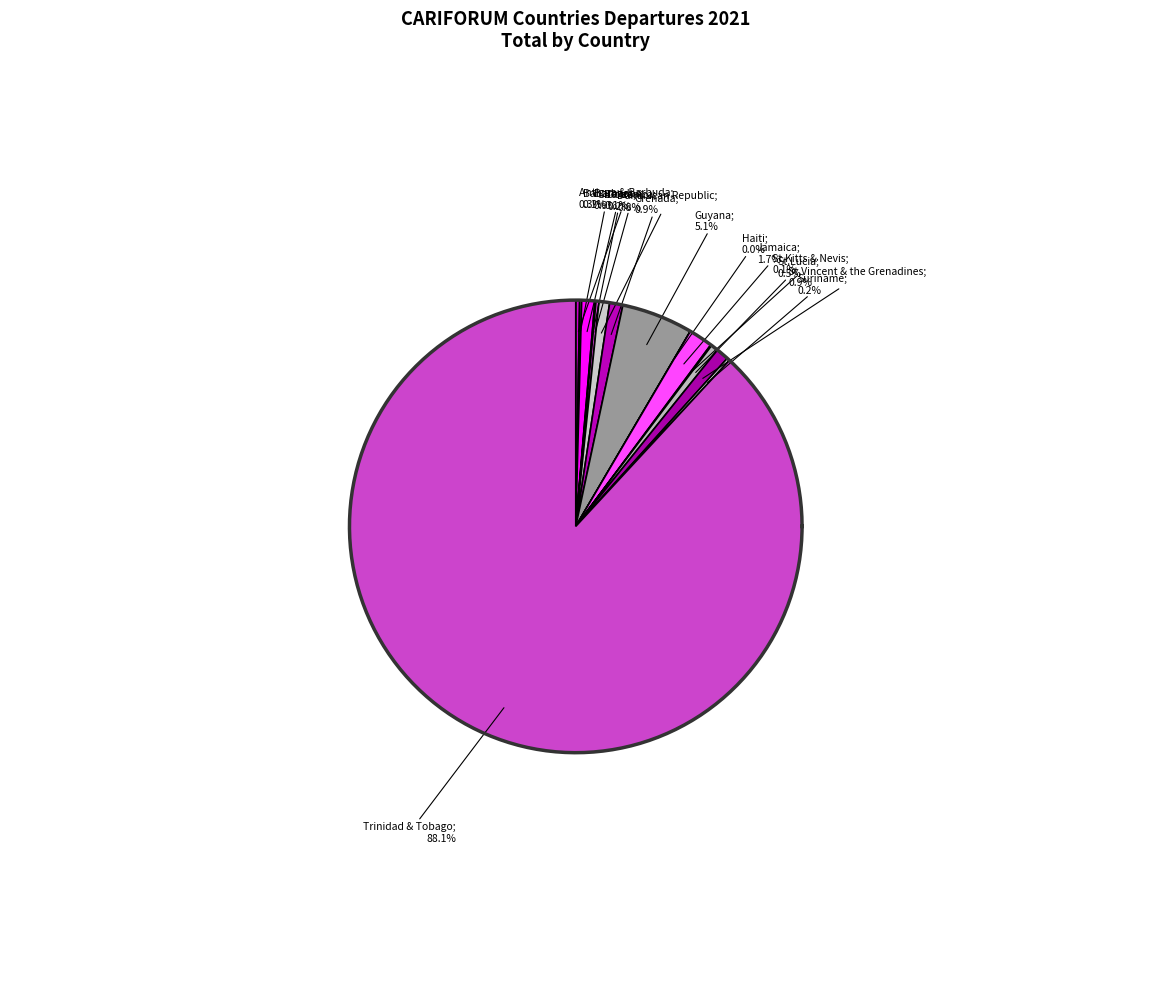

What is the change in value from Antigua & Barbuda to Belize?

-144